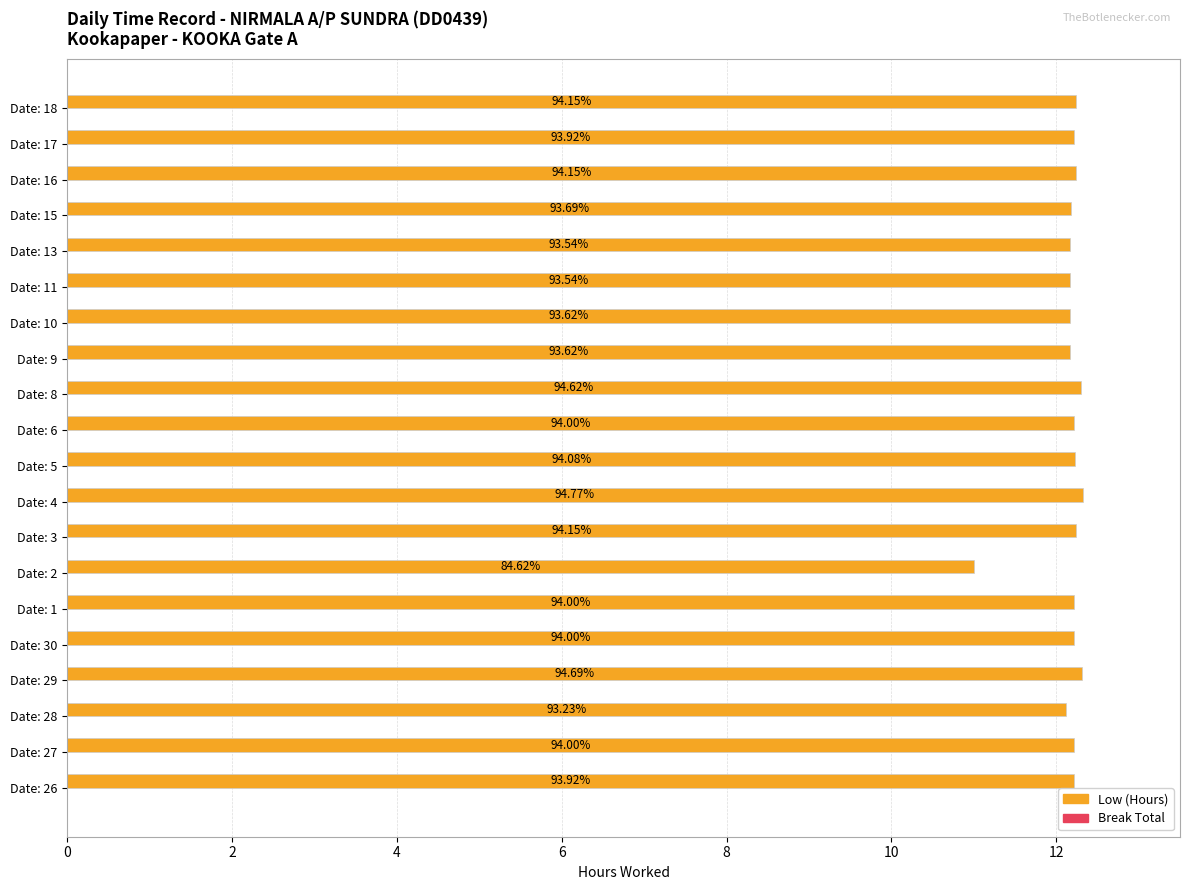

Does the chart contain any negative values?

No